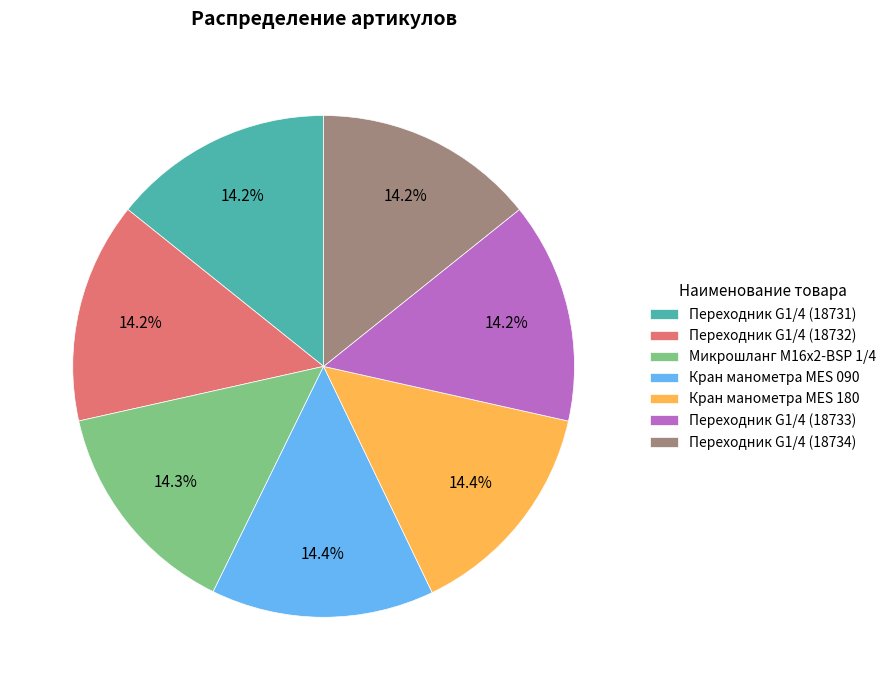

Is the sum of Переходник G1/4 (18734) and Переходник G1/4 (18731) greater than half?

No